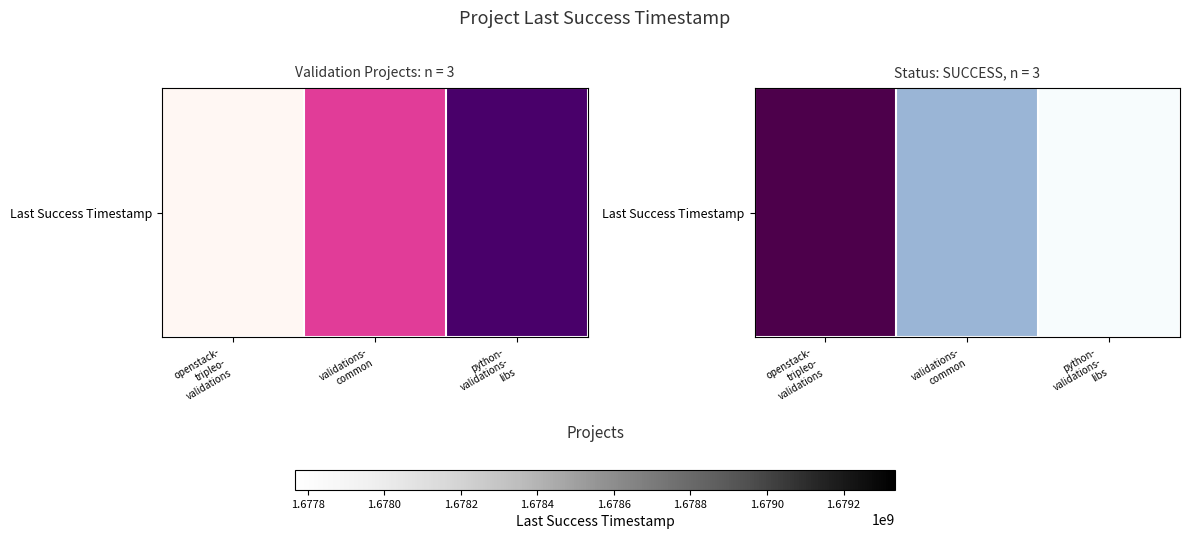

Which label corresponds to the smallest value in the chart?

python-
validations-
libs